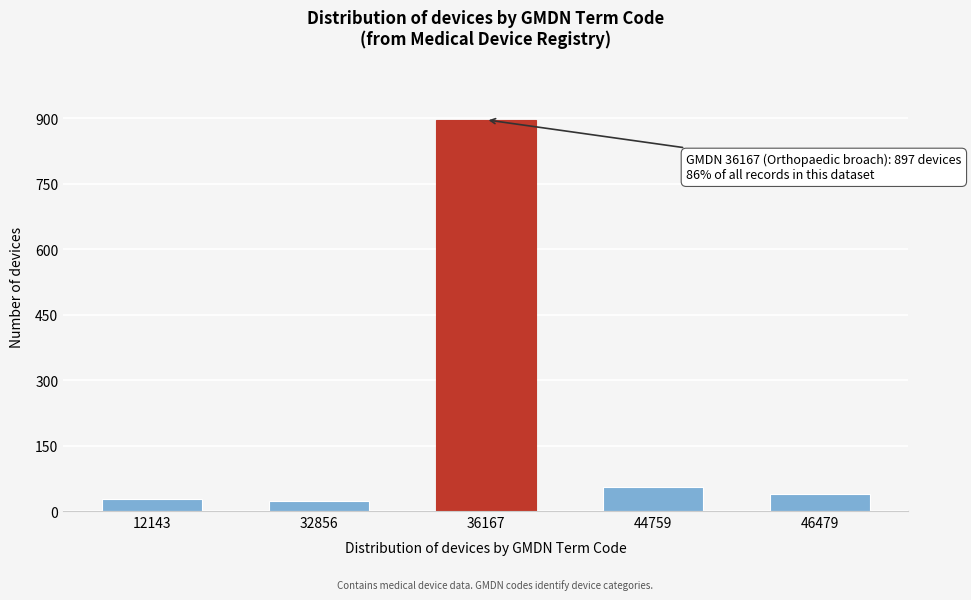

Reading left to right, what are all the values shown in this chart?

27	22	897	55	38